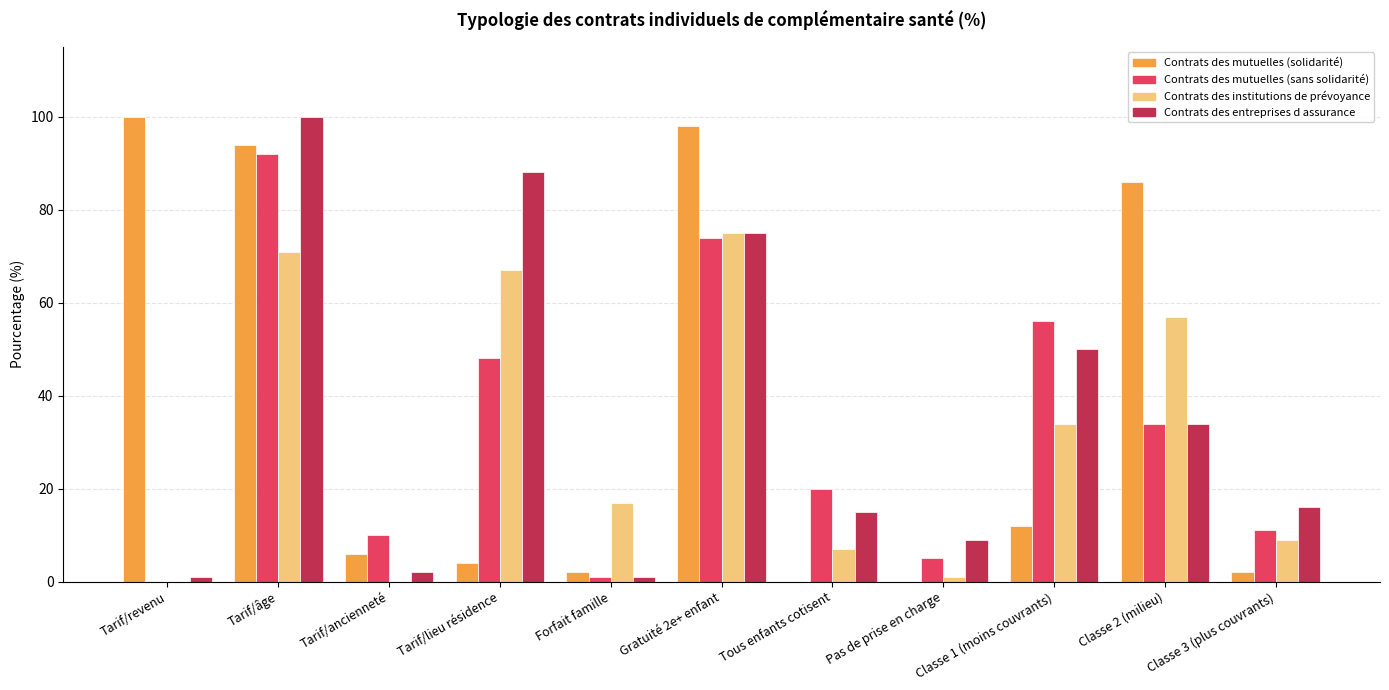

How many groups of bars are there?

11